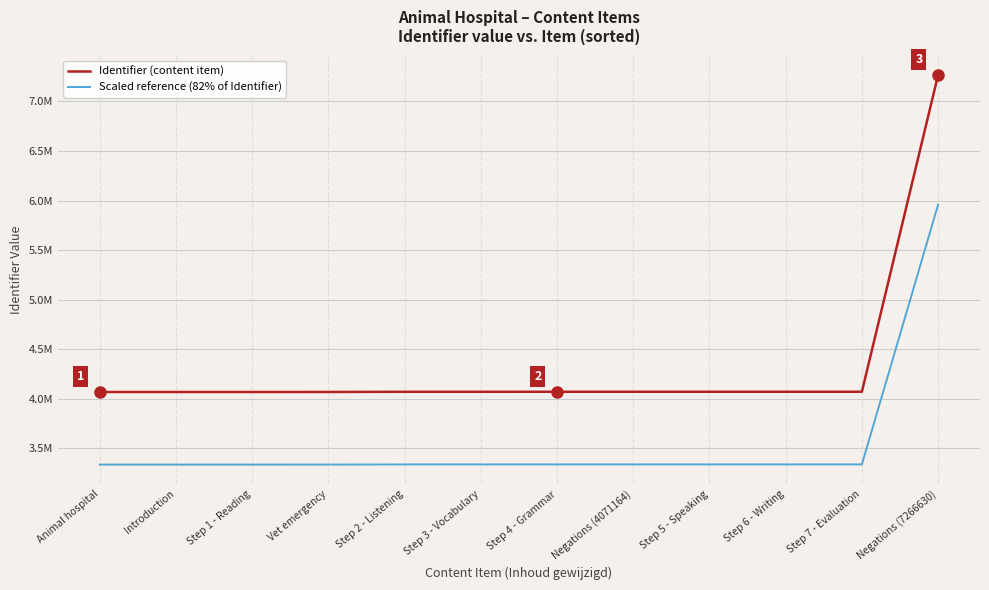

Does the chart display data point markers on the line(s)?

No